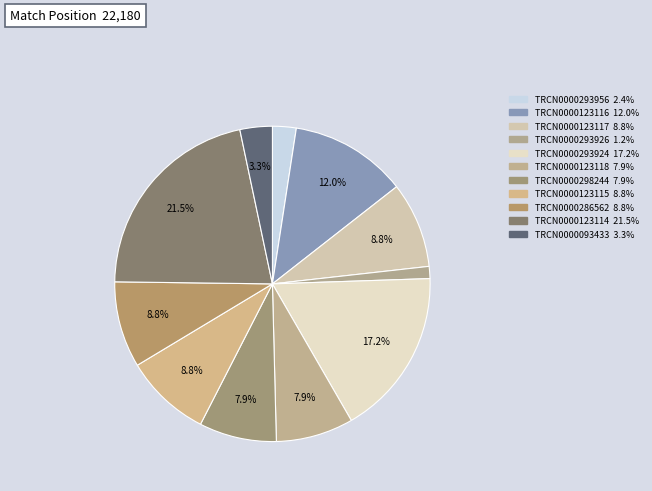

To the nearest percent, what portion does TRCN0000298244 represent?

8%